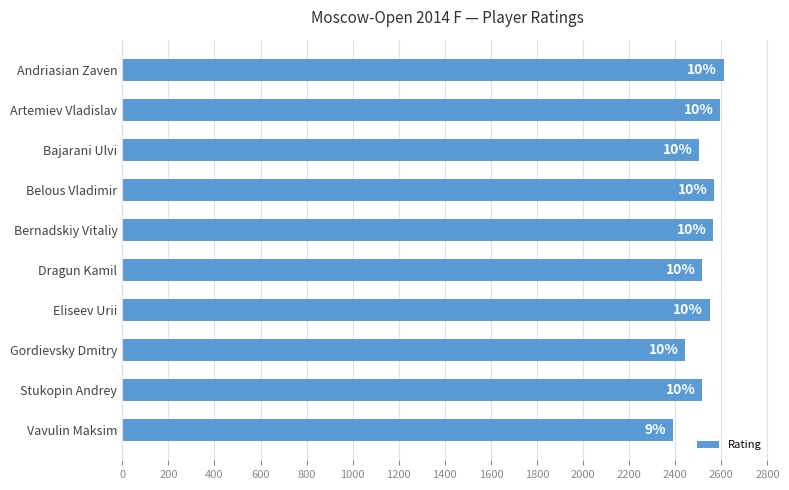

Does the chart contain any negative values?

No